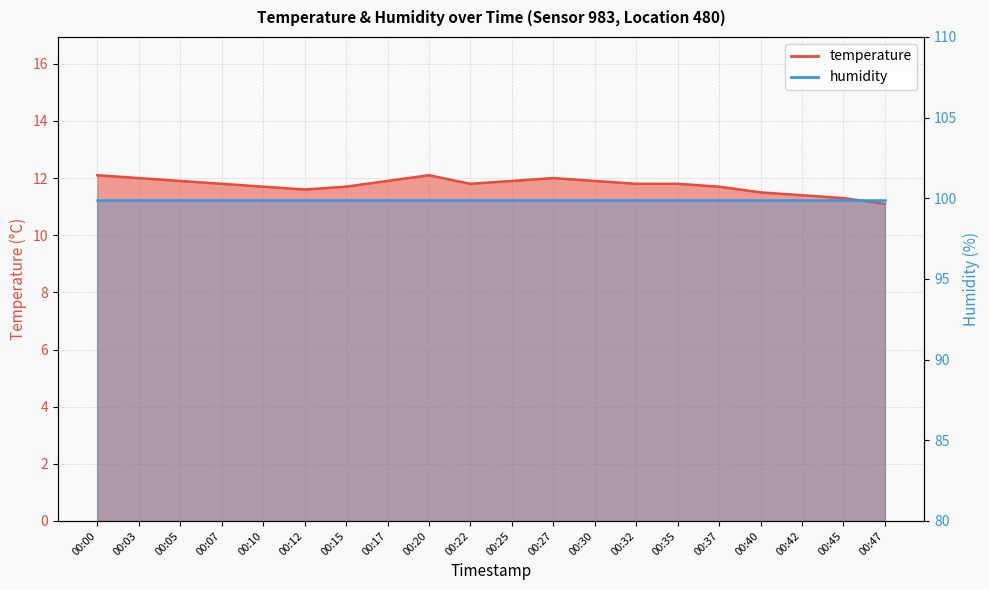

Rank the categories by value from lowest to highest.

00:47, 00:45, 00:42, 00:40, 00:12, 00:10, 00:15, 00:37, 00:07, 00:22, 00:32, 00:35, 00:05, 00:17, 00:25, 00:30, 00:03, 00:27, 00:00, 00:20